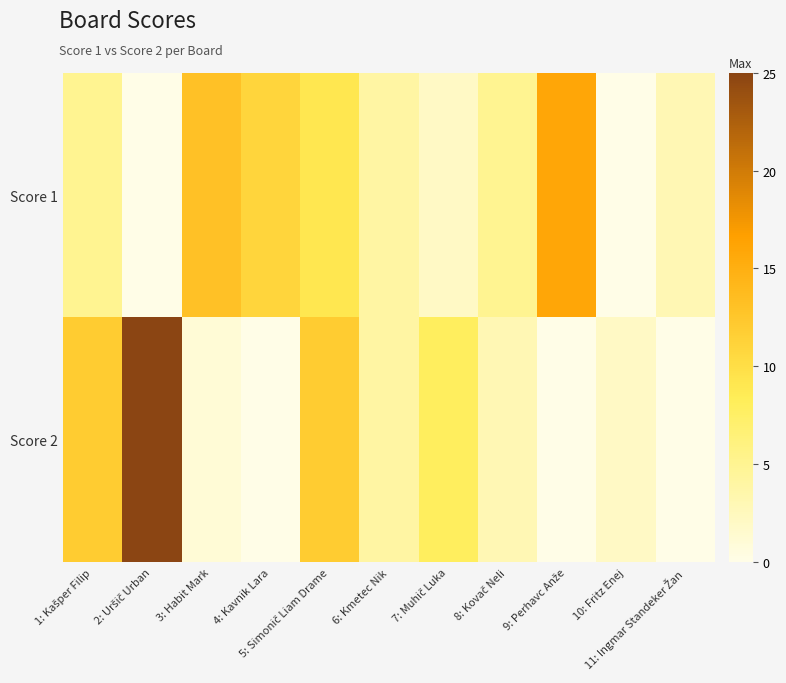

Reading left to right, list all the values displayed in this chart.

Score 1: 1: Kašper Filip=5	2: Uršič Urban=0	3: Habit Mark=13	4: Kavnik Lara=11	5: Simonič Liam Drame=9	6: Kmetec Nik=4	7: Muhič Luka=2	8: Kovač Neli=5	9: Perhavc Anže=16	10: Fritz Enej=0	11: Ingmar Standeker Žan=3
Score 2: 1: Kašper Filip=12	2: Uršič Urban=25	3: Habit Mark=1	4: Kavnik Lara=0	5: Simonič Liam Drame=12	6: Kmetec Nik=4	7: Muhič Luka=8	8: Kovač Neli=3	9: Perhavc Anže=0	10: Fritz Enej=2	11: Ingmar Standeker Žan=0